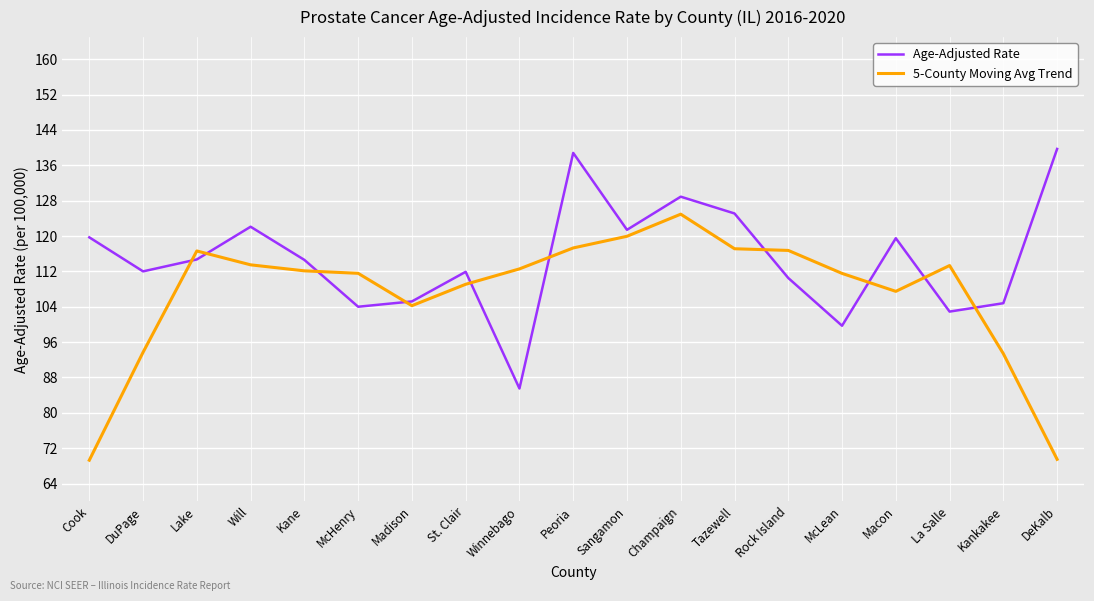

What is the minimum value for 5-County Moving Avg Trend?

69.3